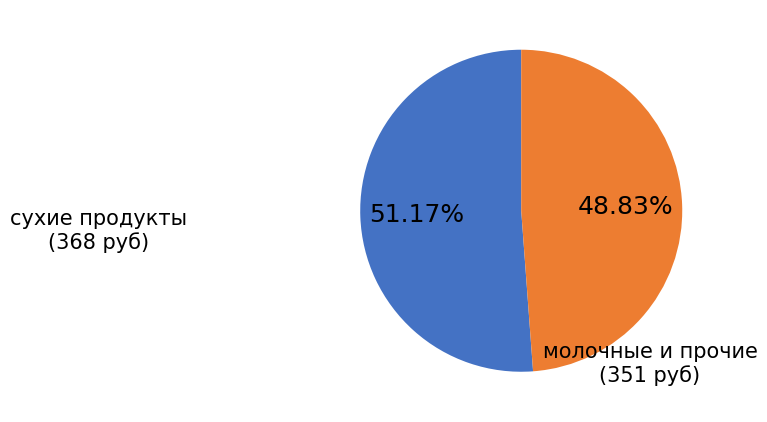

Does any single category account for the majority?

Yes